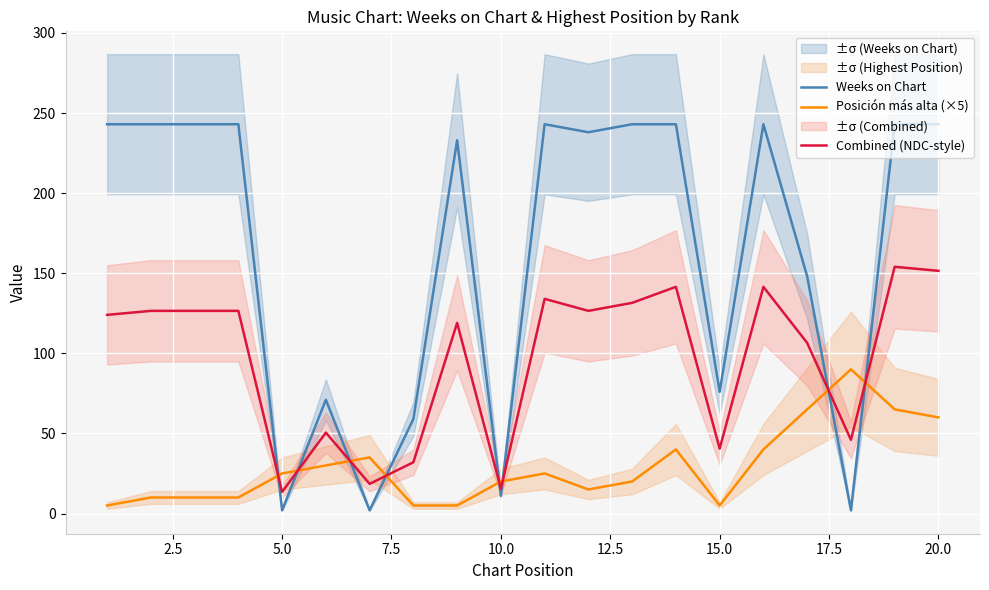

What is the maximum value for Posición más alta (×5)?

90.0